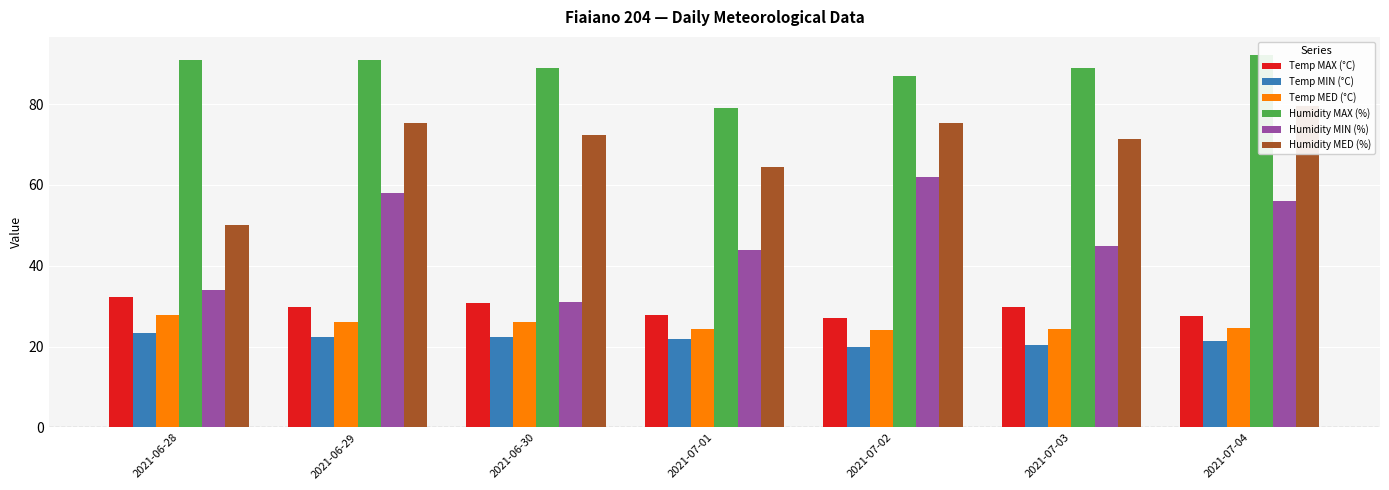

Are the bars grouped side by side (vs. stacked)?

Yes